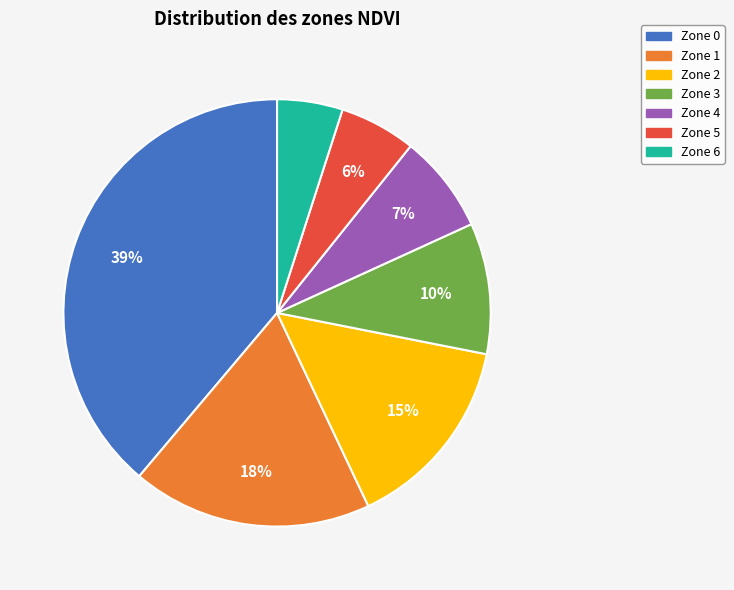

Do Zone 0 and Zone 4 together represent more than half of the pie?

No